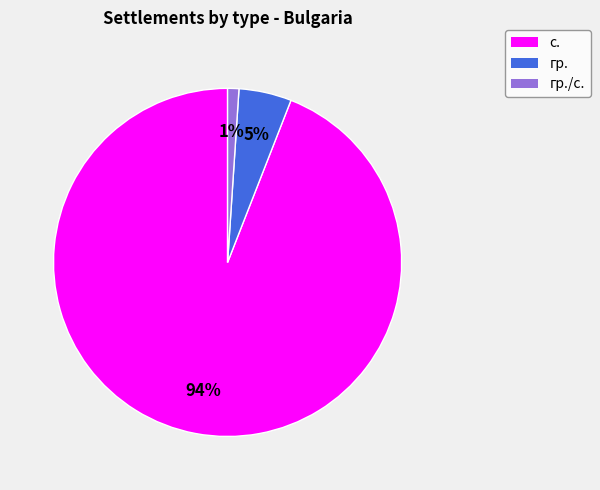

To the nearest percent, what is the average slice percentage?

33%